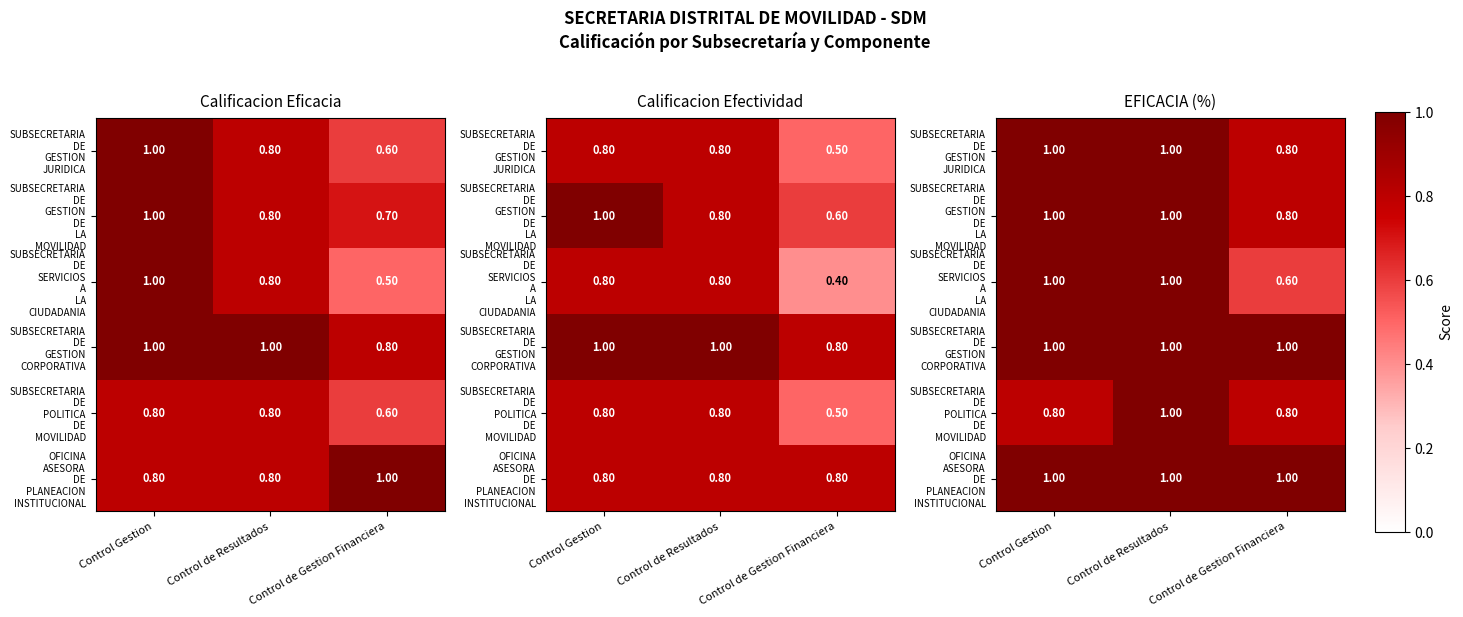

Is it true that OFICINA ASESORA DE PLANEACION INSTITUCIONAL equals 1.6 at Control de Gestion Financiera?

False